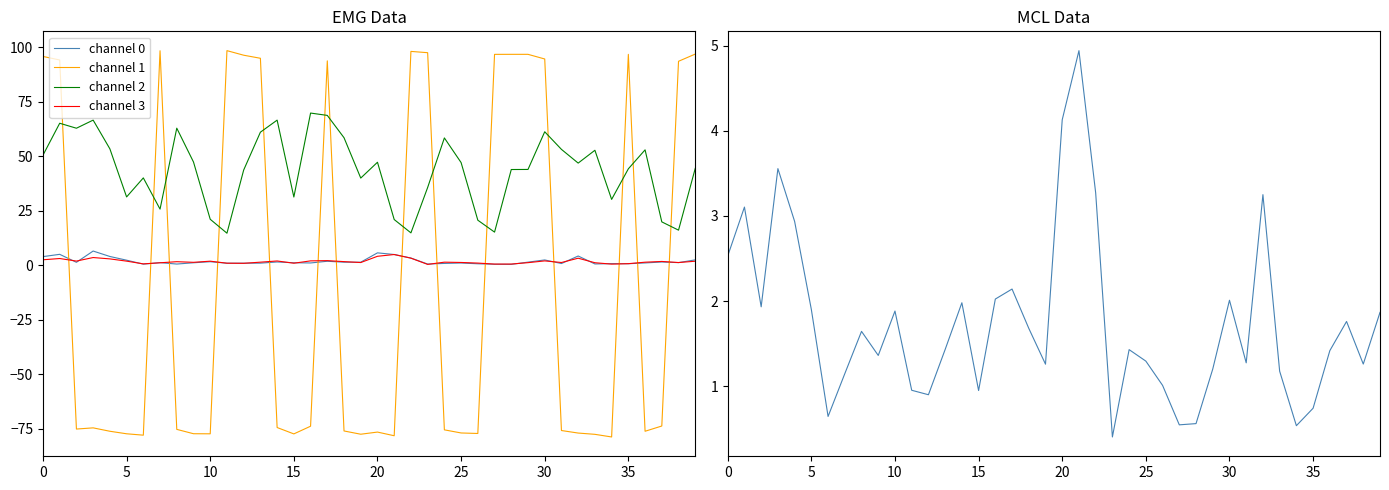

At how many categories does at least one series exceed 81?

16